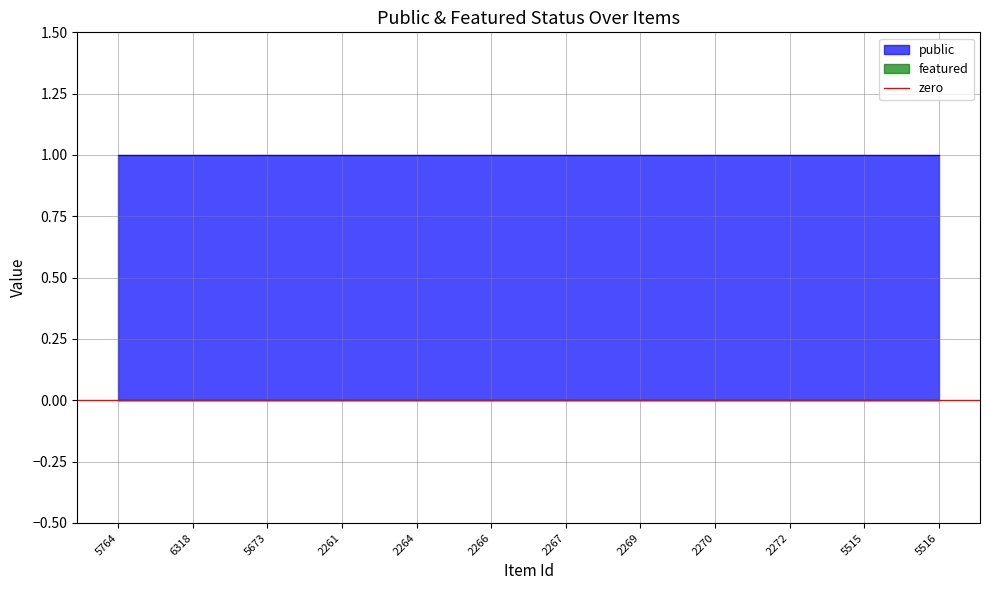

Does the chart have visible grid lines?

Yes